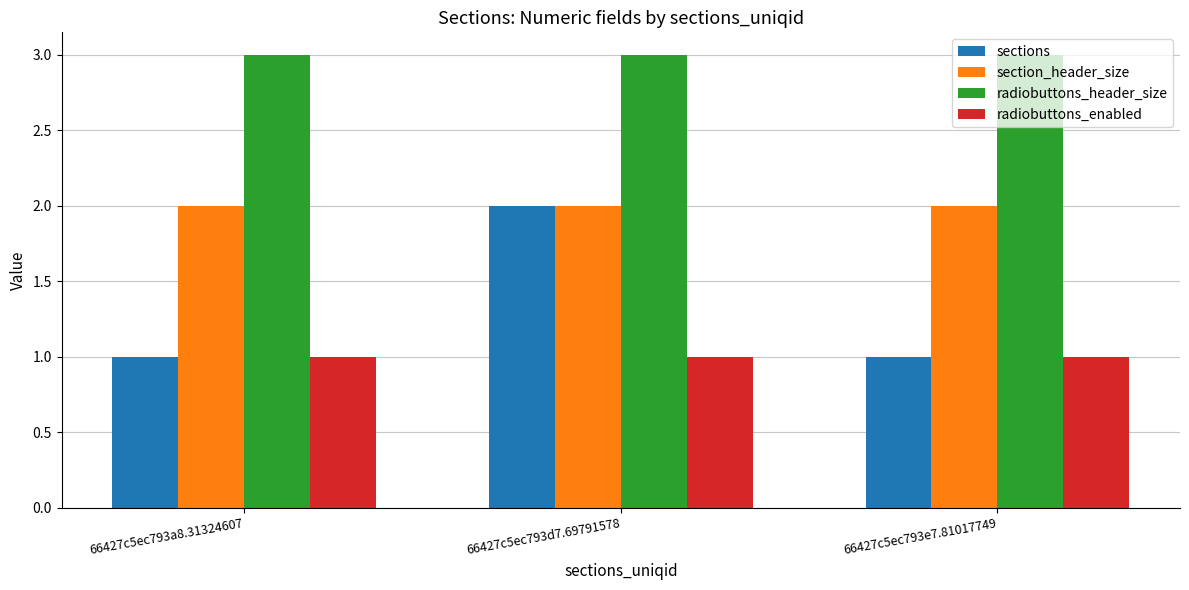

What is the maximum value shown in the chart?

3